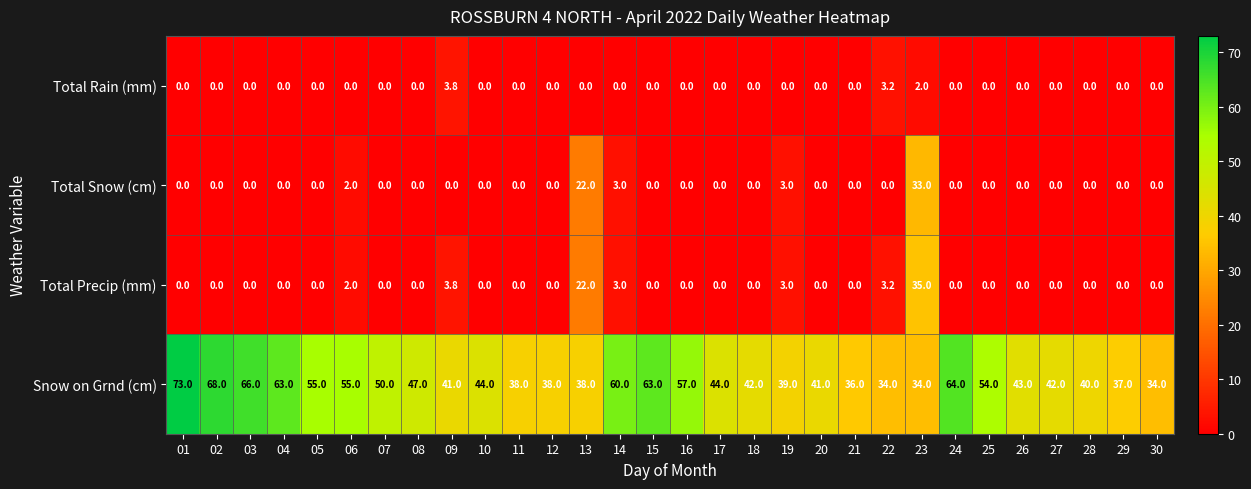

How many distinct data groups are displayed?

4